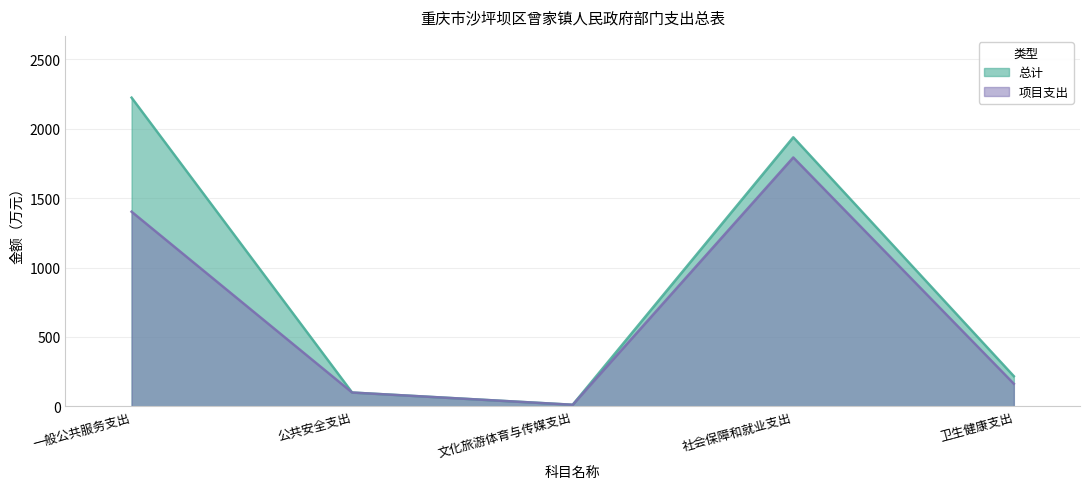

At which category does 总计 reach its first local valley?

文化旅游体育与传媒支出